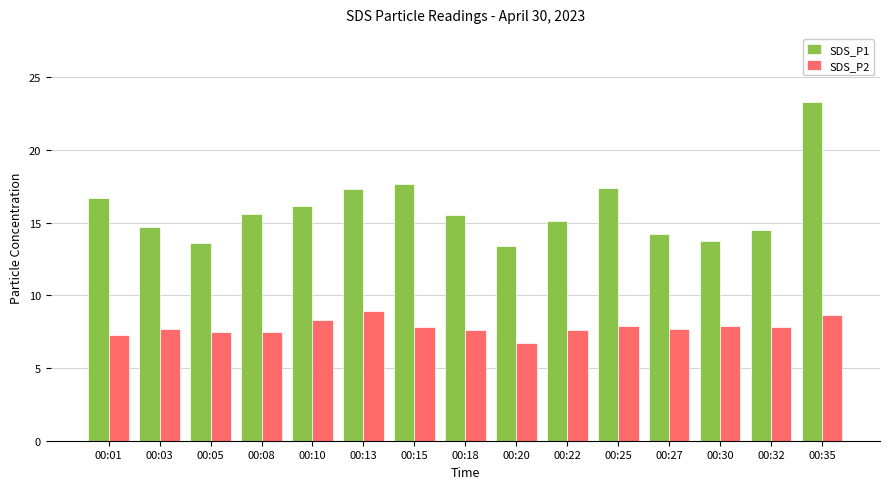

What are all the series names shown in the legend?

SDS_P1, SDS_P2